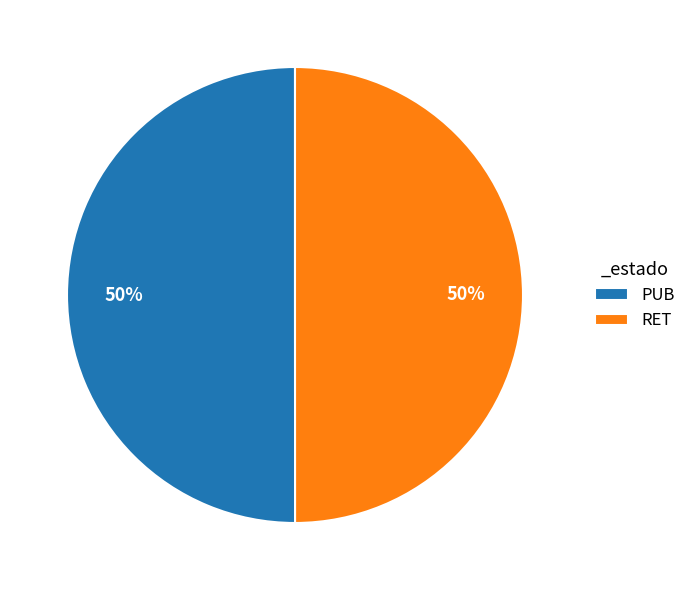

What percentage is the PUB slice, to the nearest percent?

50%